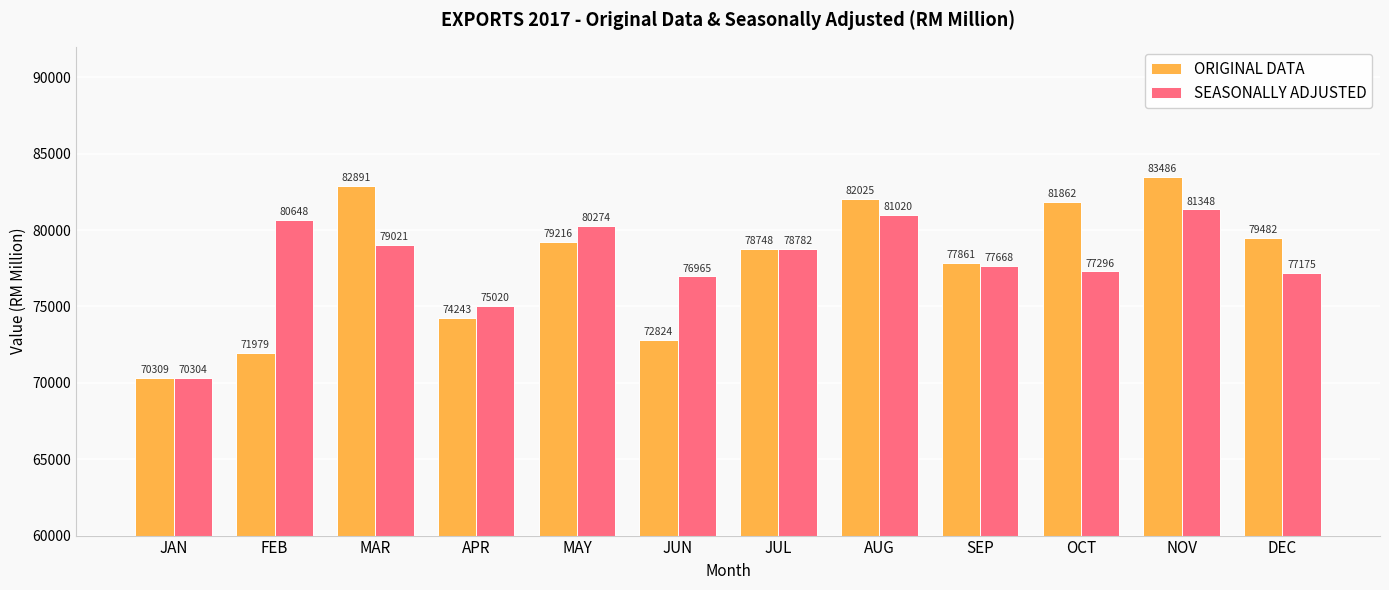

What is the maximum value for ORIGINAL DATA?

83485.9